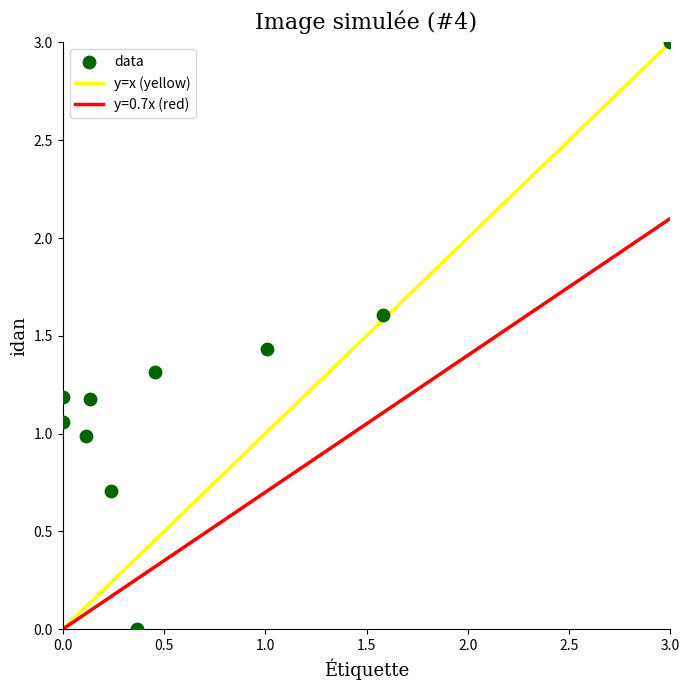

What is the average Y value?

1.2